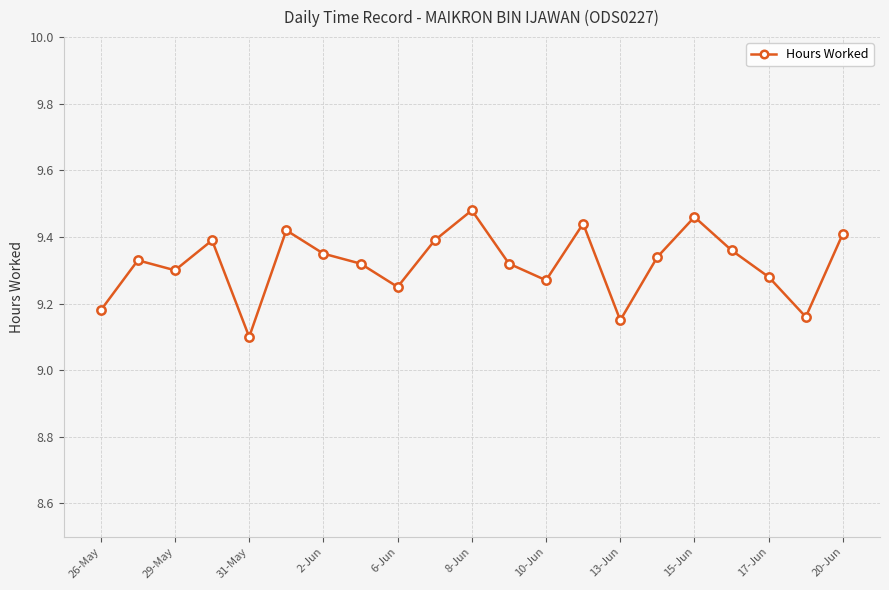

What is the difference between the maximum and minimum values?

0.4